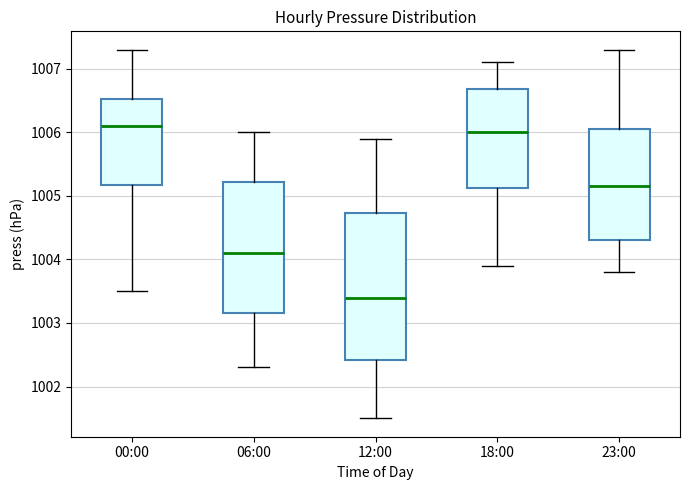

Which box is the tallest, from its lower edge to its upper edge?

12:00